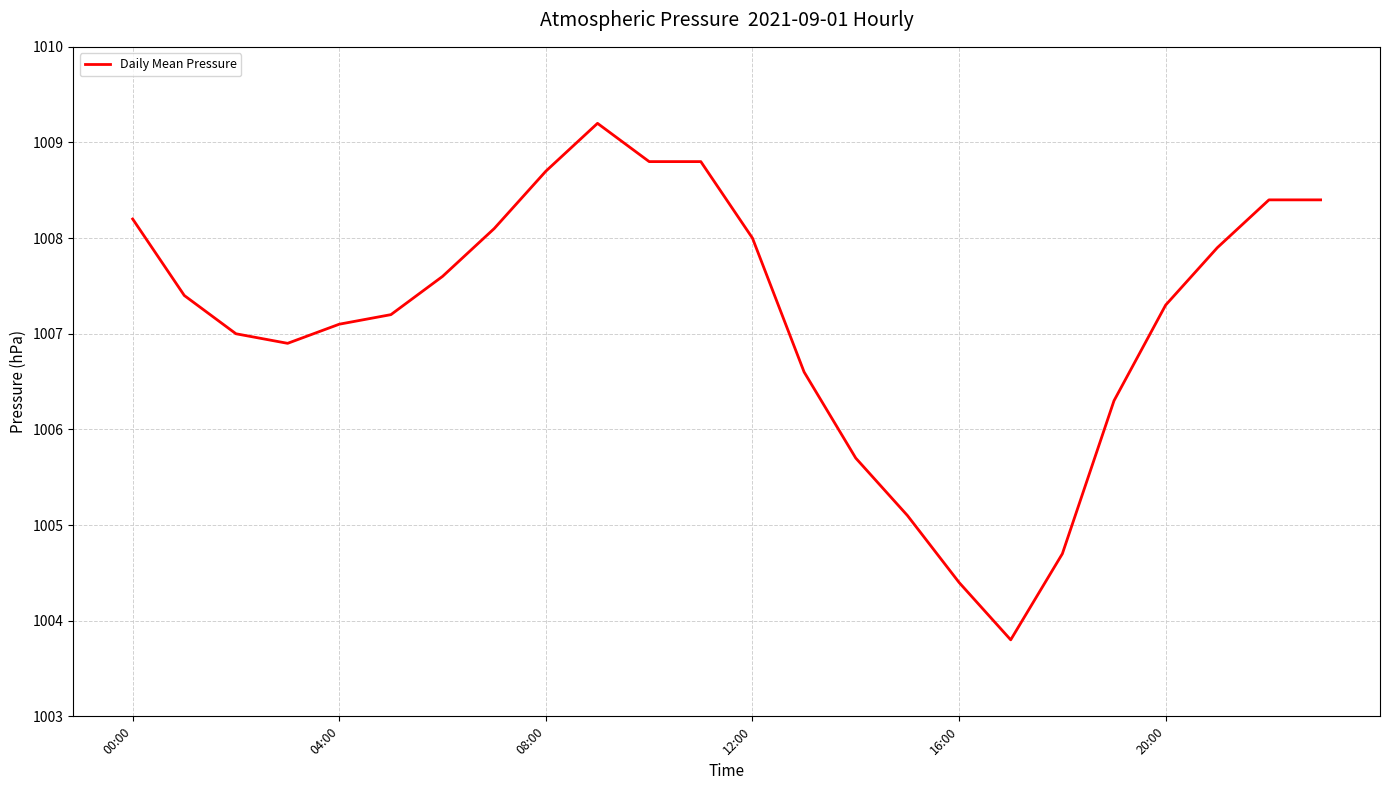

What is the difference between the maximum and minimum values?

5.4